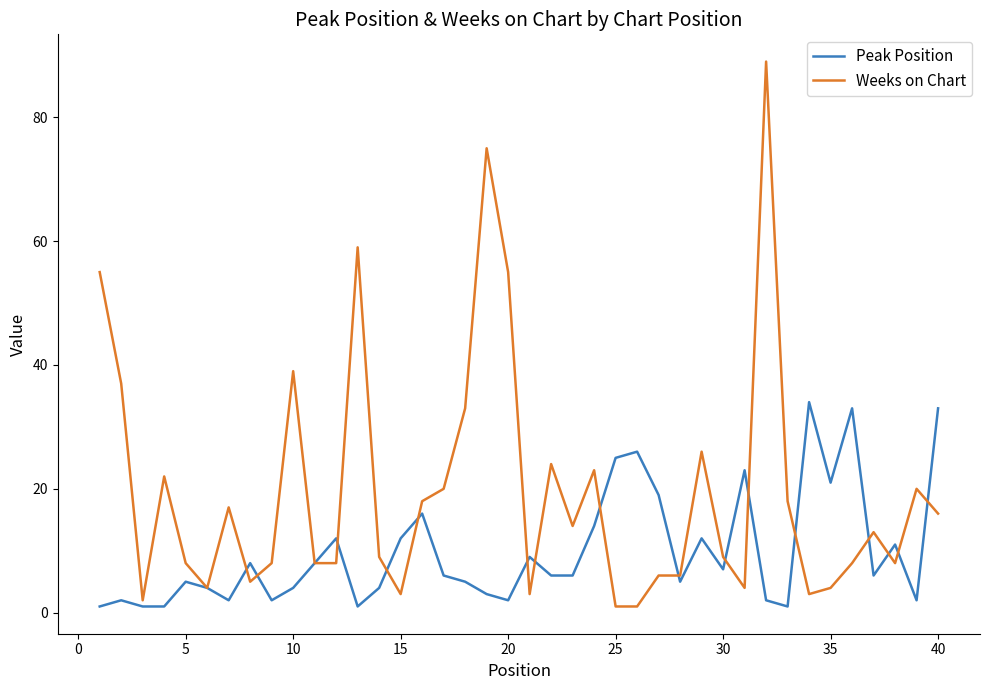

What is the maximum value shown in the chart?

89